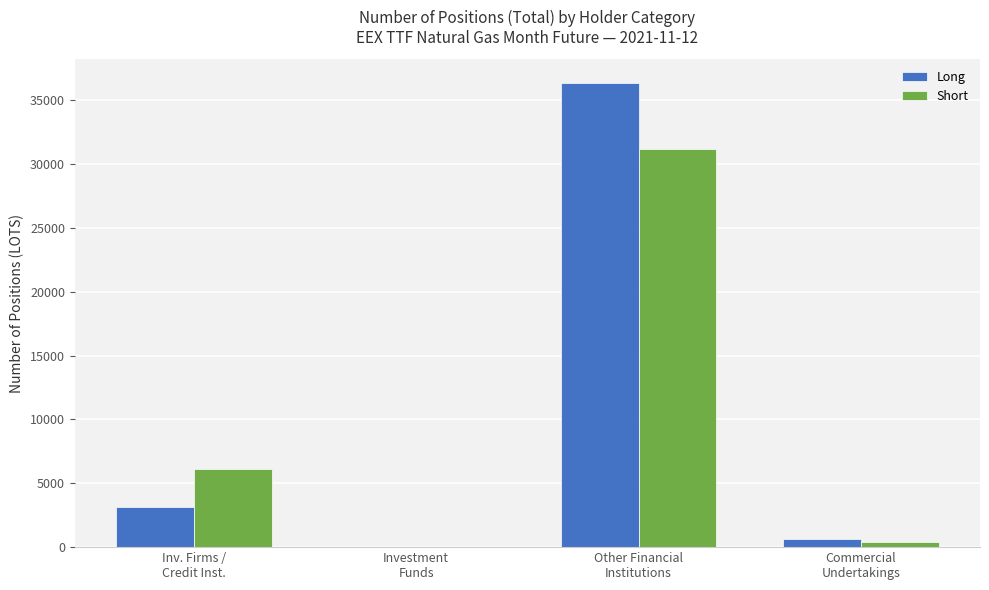

What is the sum of all Short values?

37709.6